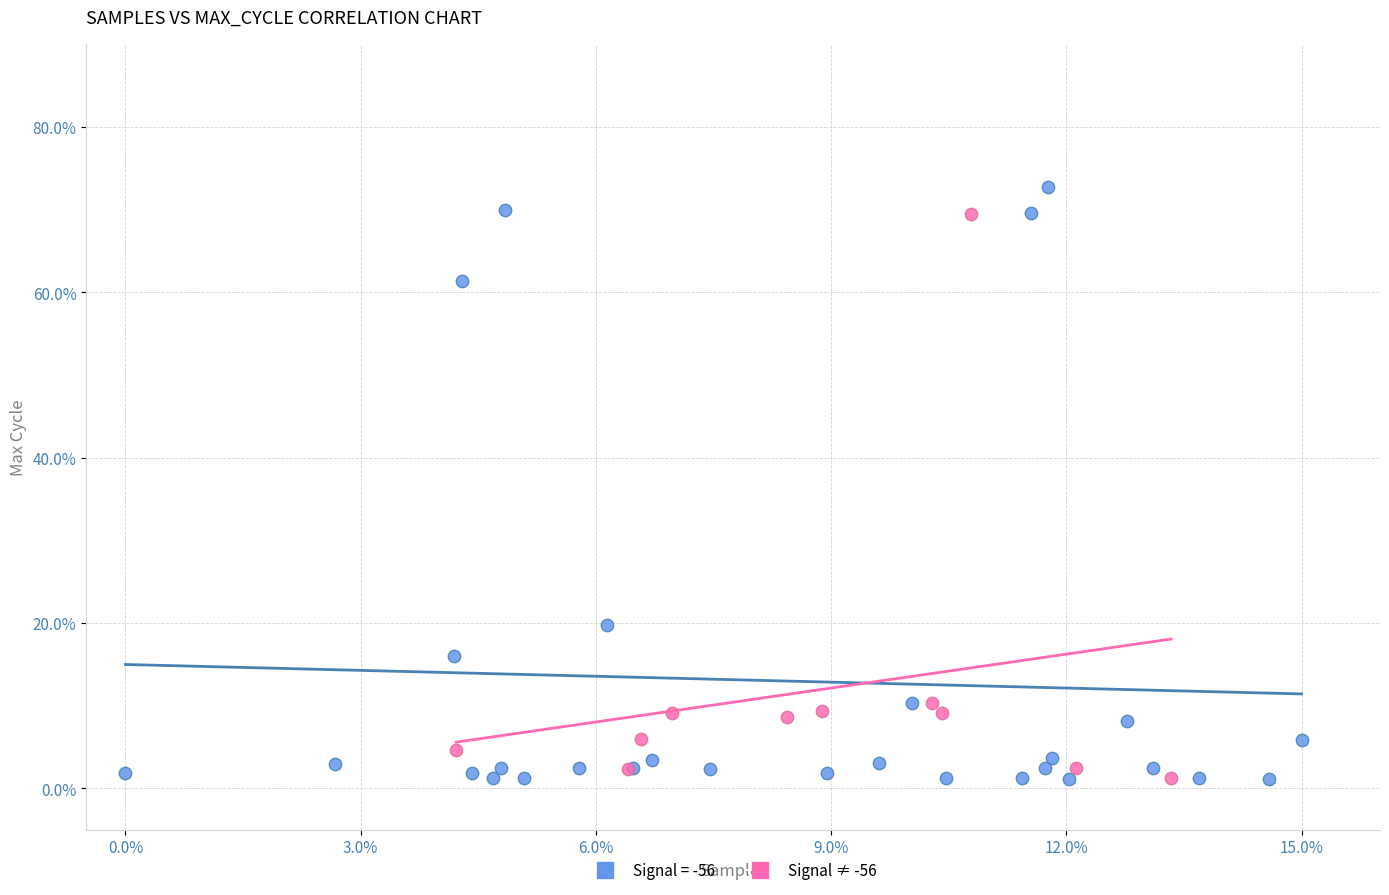

Which series has the largest Y range (max minus min)?

Signal = -56